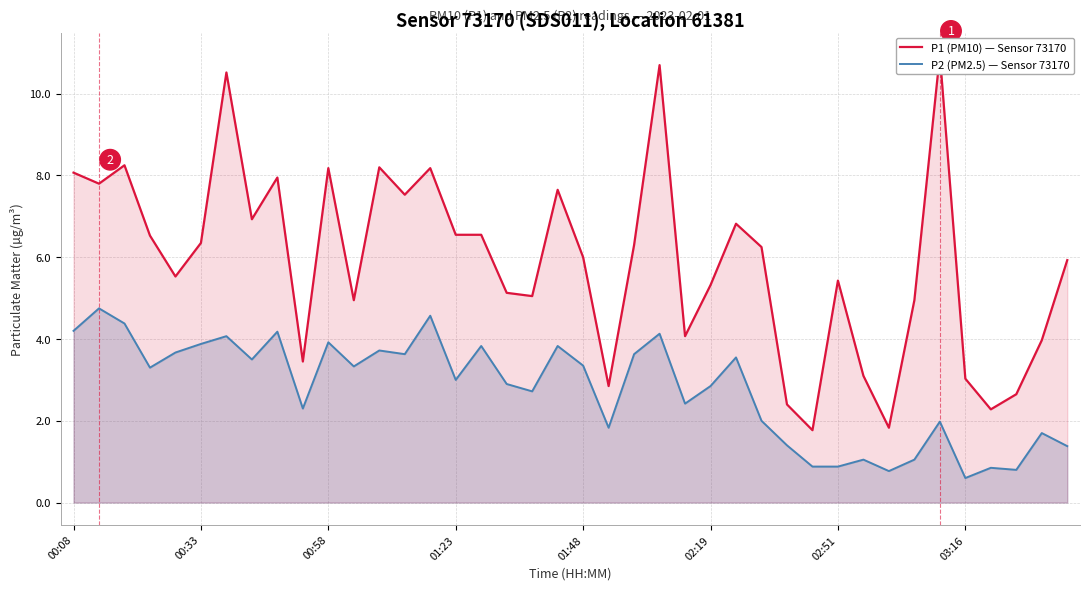

What is the minimum value shown in the chart?

0.6